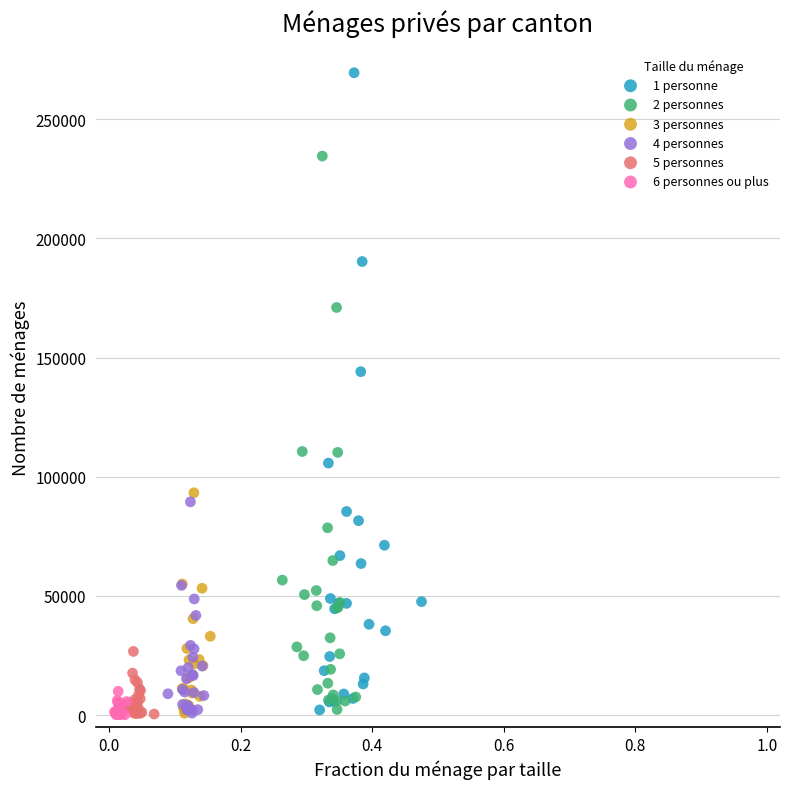

Which series reaches the maximum Y coordinate?

1 personne